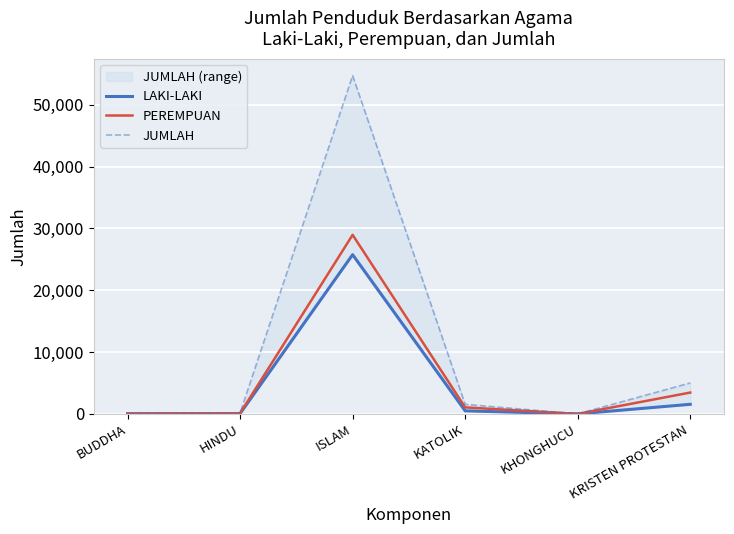

True or false: JUMLAH and PEREMPUAN intersect in this chart.

False